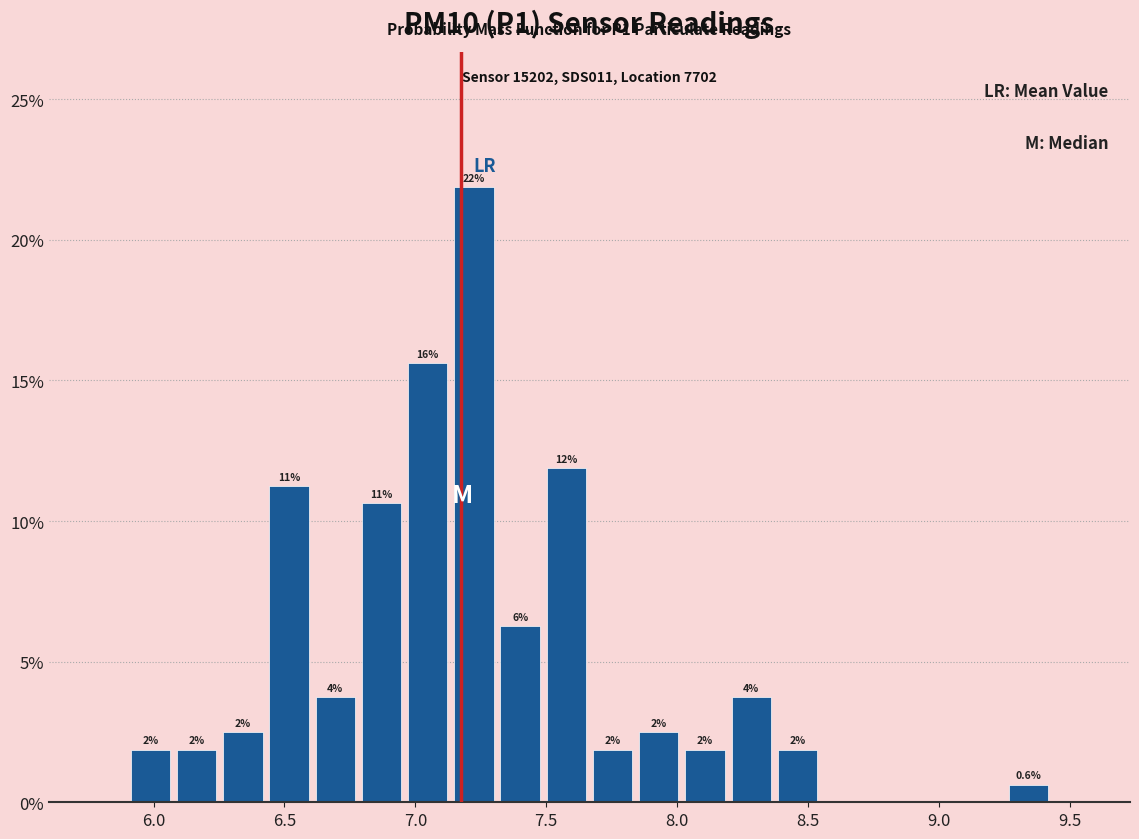

Read against the x-axis, roughly where is the centre of the tallest bar?

7.20